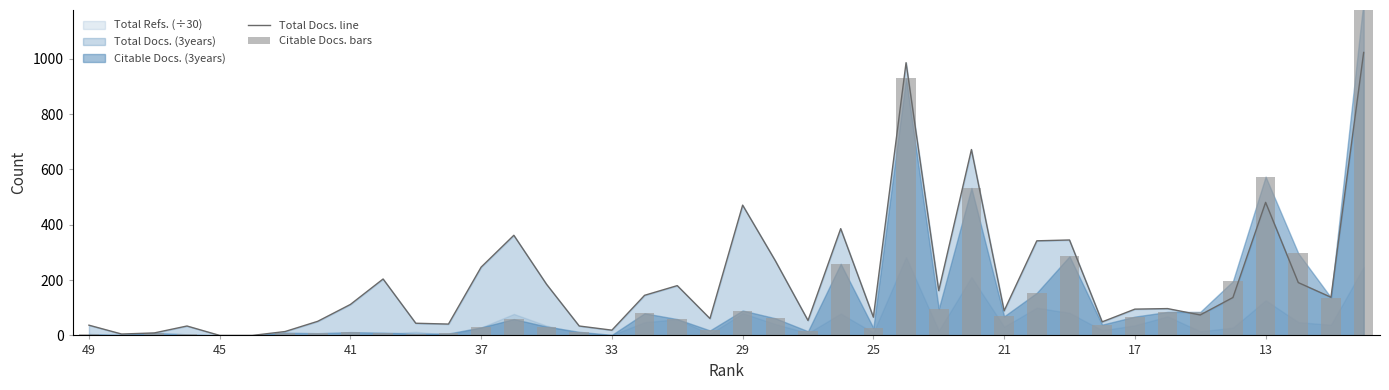

Are the bars grouped side by side (vs. stacked)?

Yes